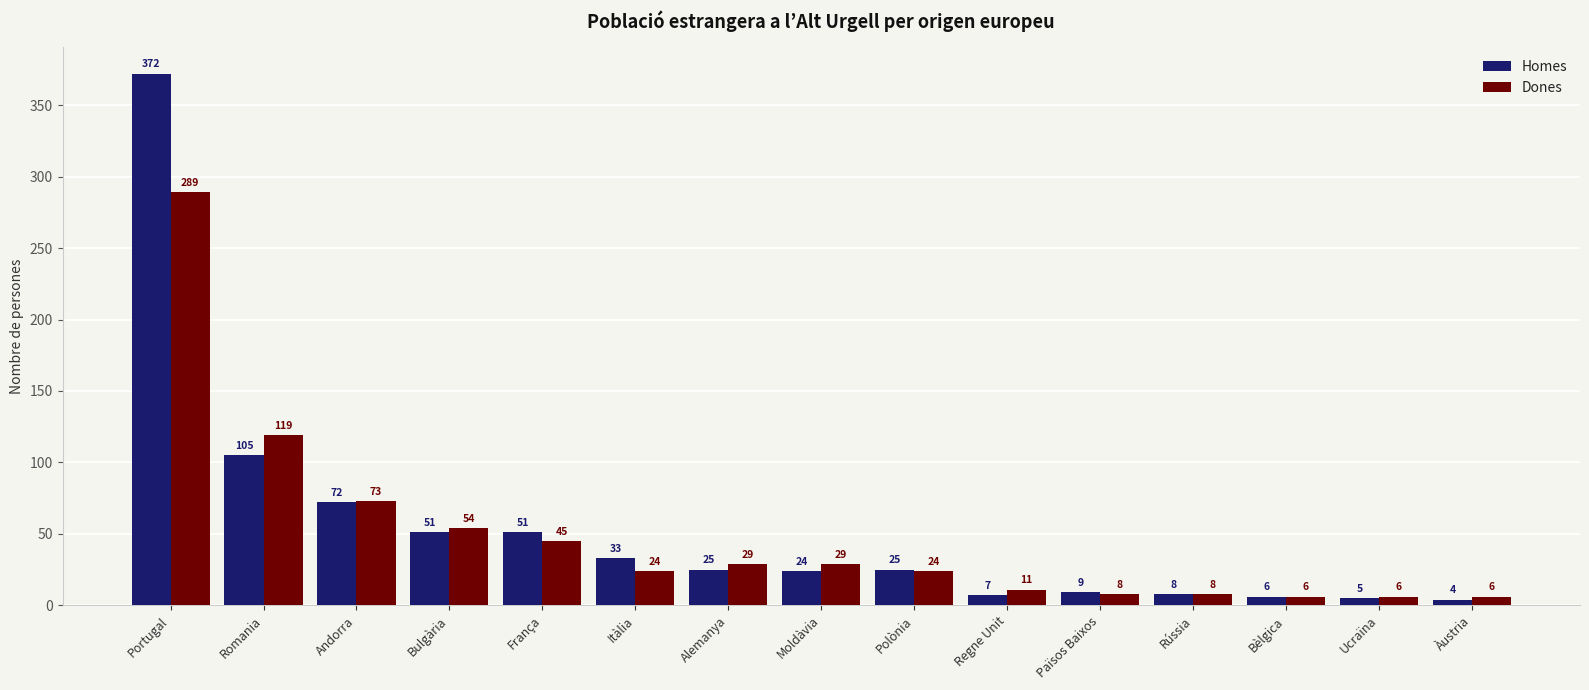

What is the total value across all series at Regne Unit?

18